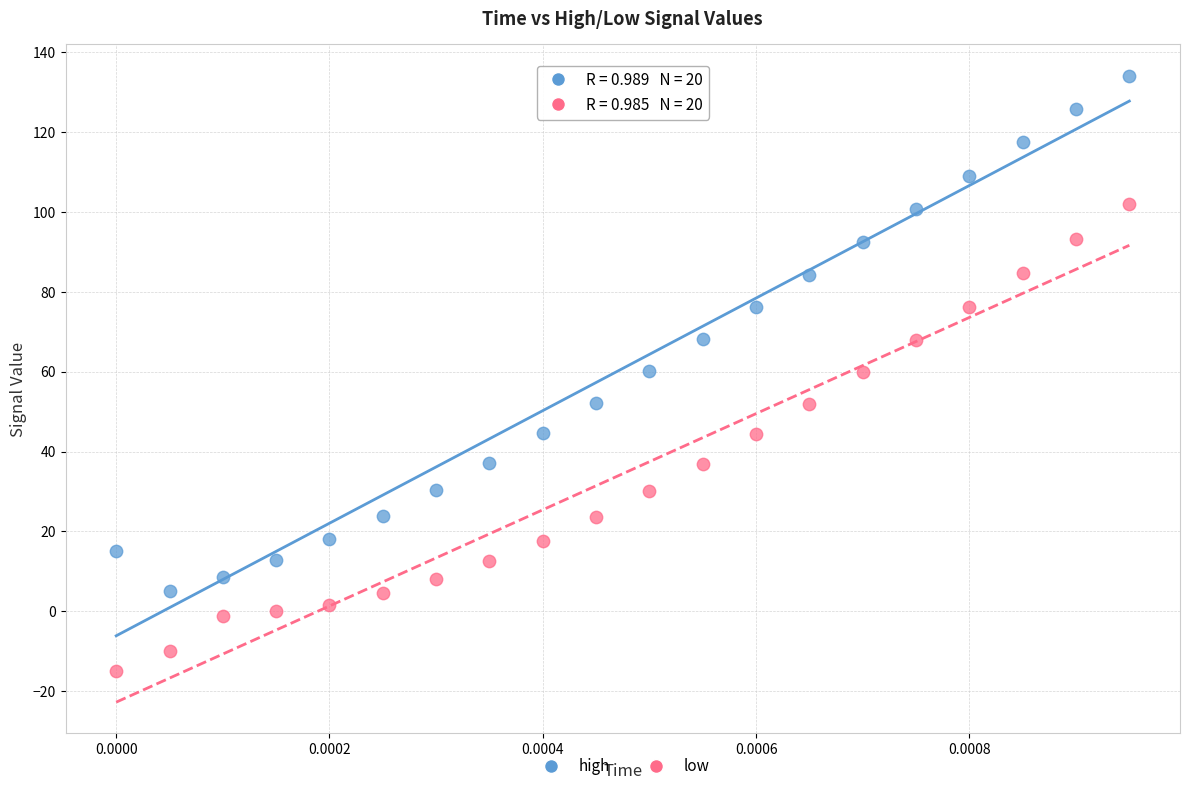

Which series has the widest spread of Y values?

high